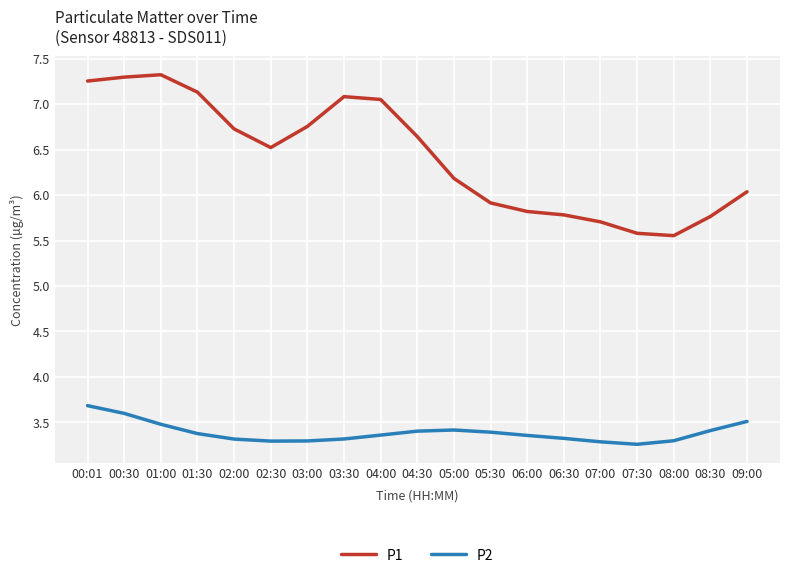

Is it true that P2 equals 4.7 at 03:30?

False